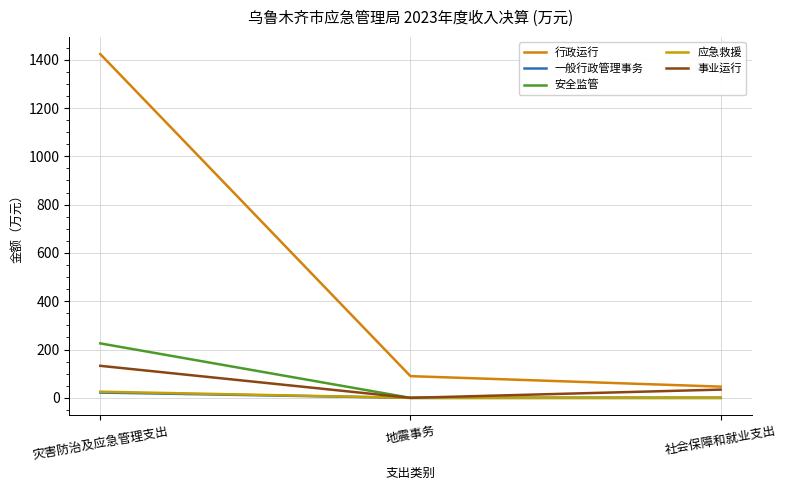

What are all the series names shown in the legend?

行政运行, 一般行政管理事务, 安全监管, 应急救援, 事业运行